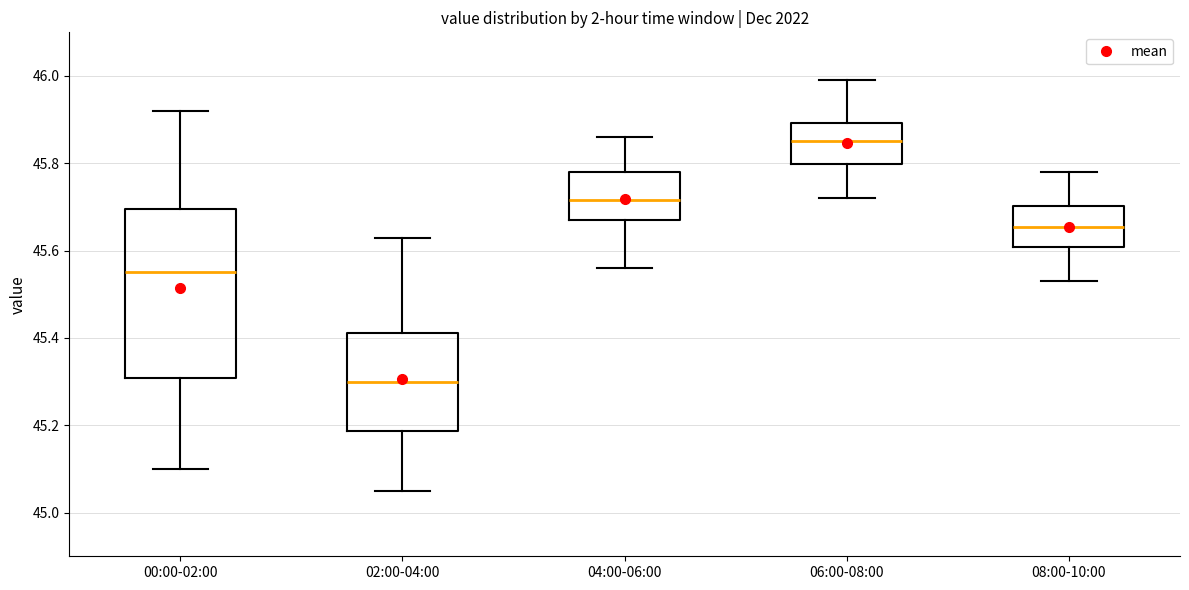

Which box's median line is the highest?

06:00-08:00